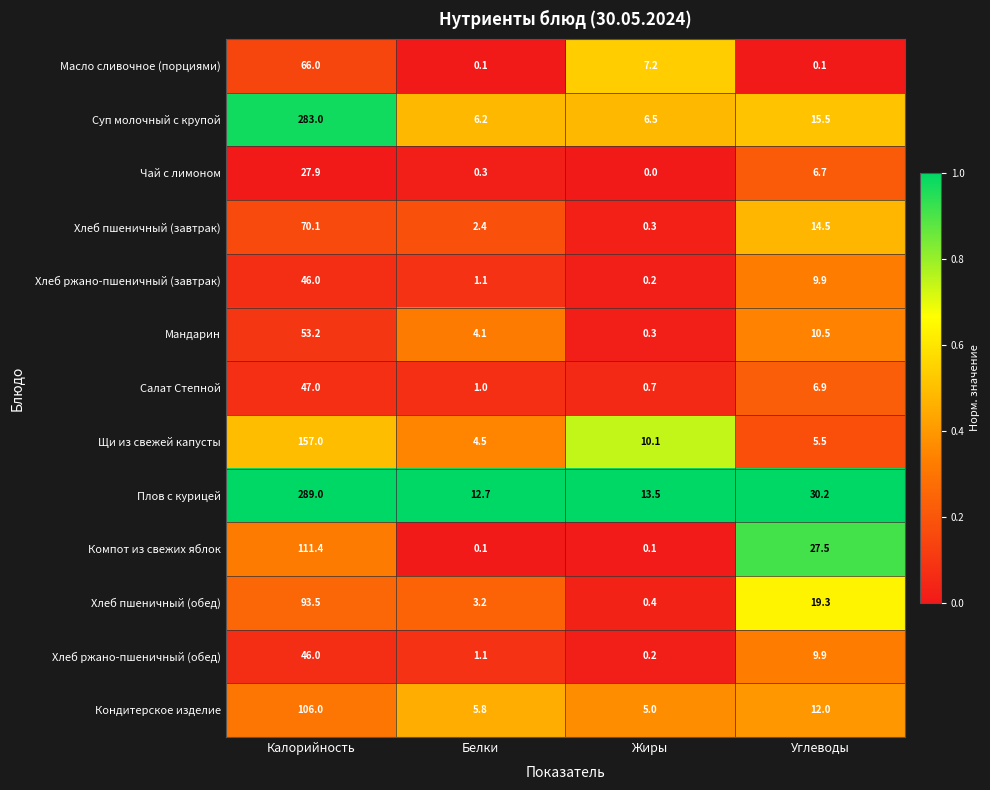

At how many categories does at least one series exceed 0?

4